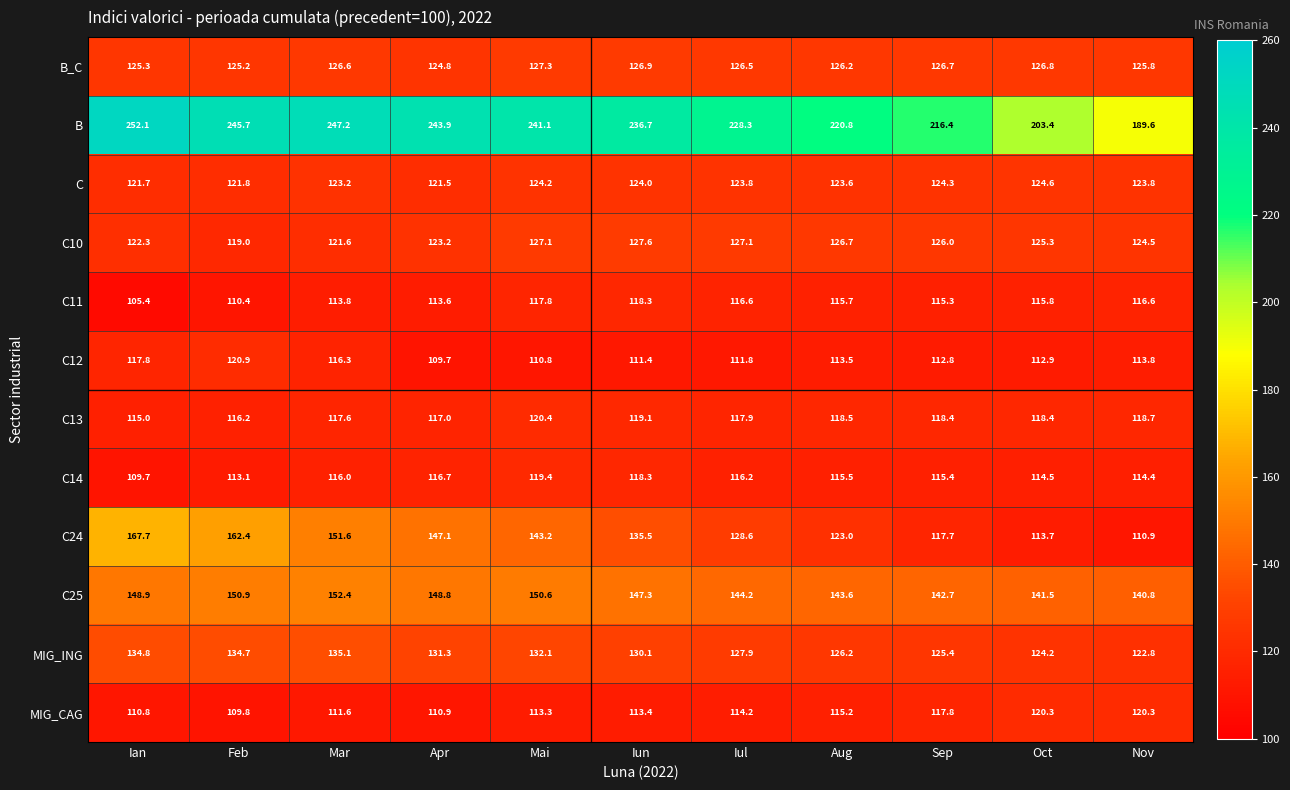

How many data points does each series have?

11